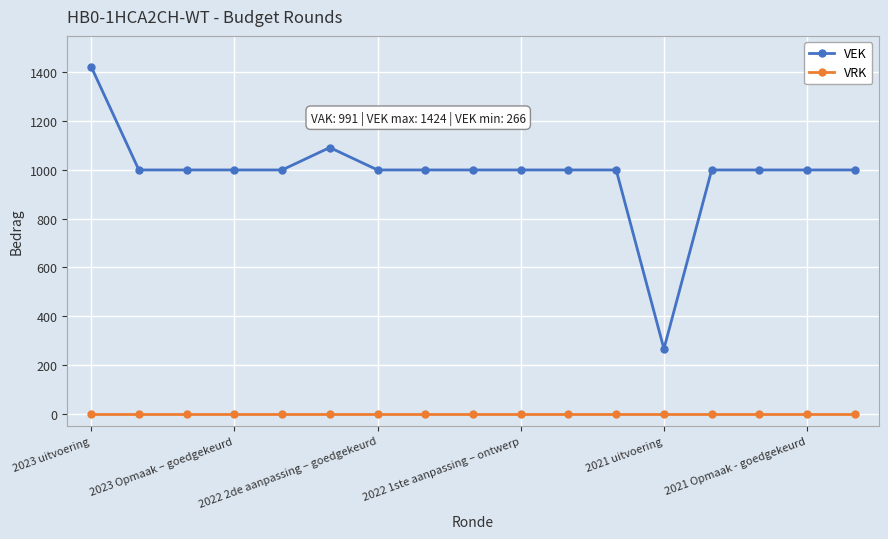

What is the sum of all VEK values?

16782